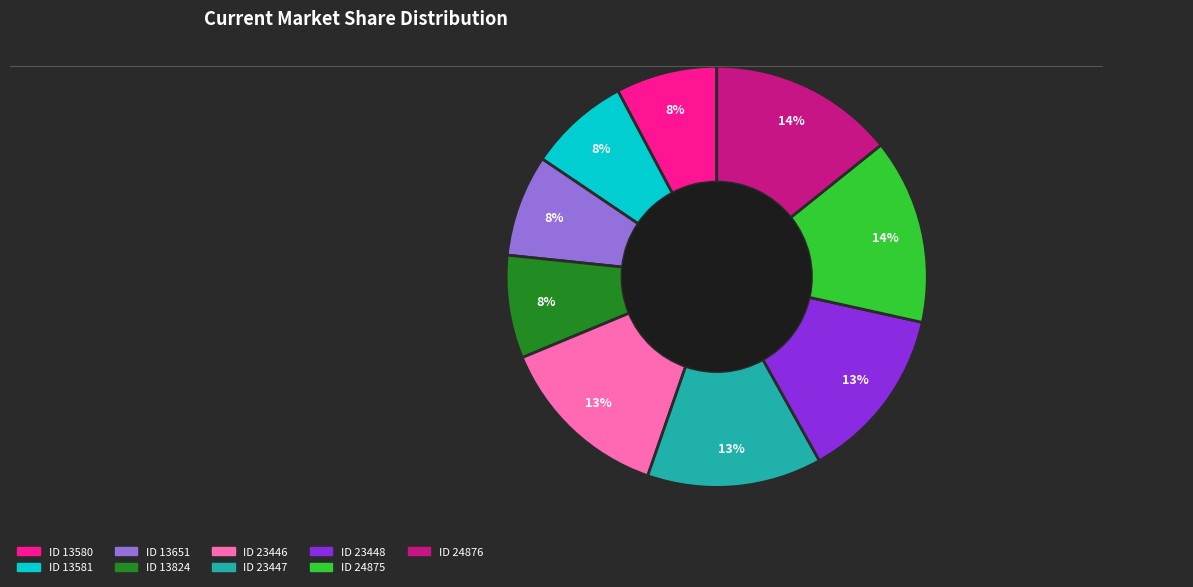

How many slices are in this pie chart?

9